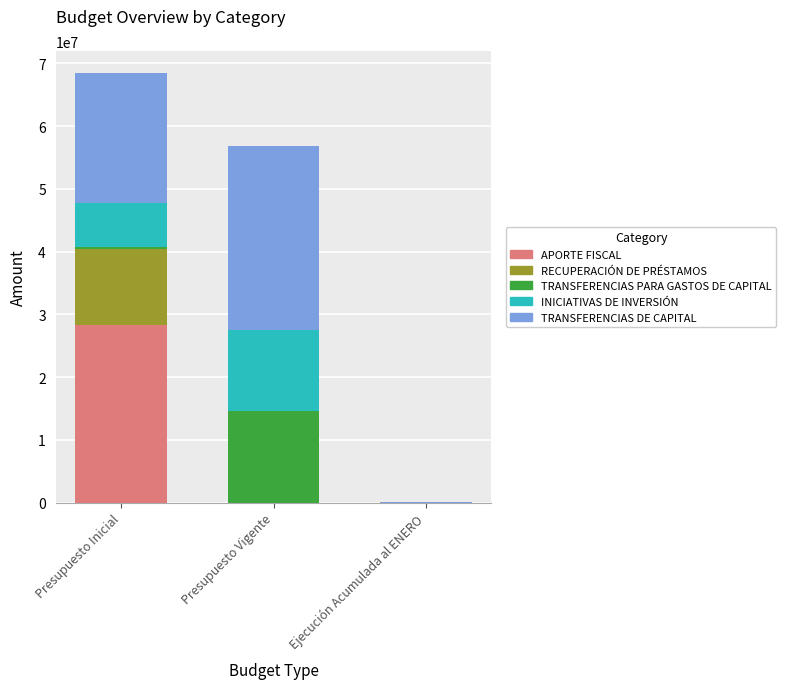

Does the chart contain stacked bars?

Yes